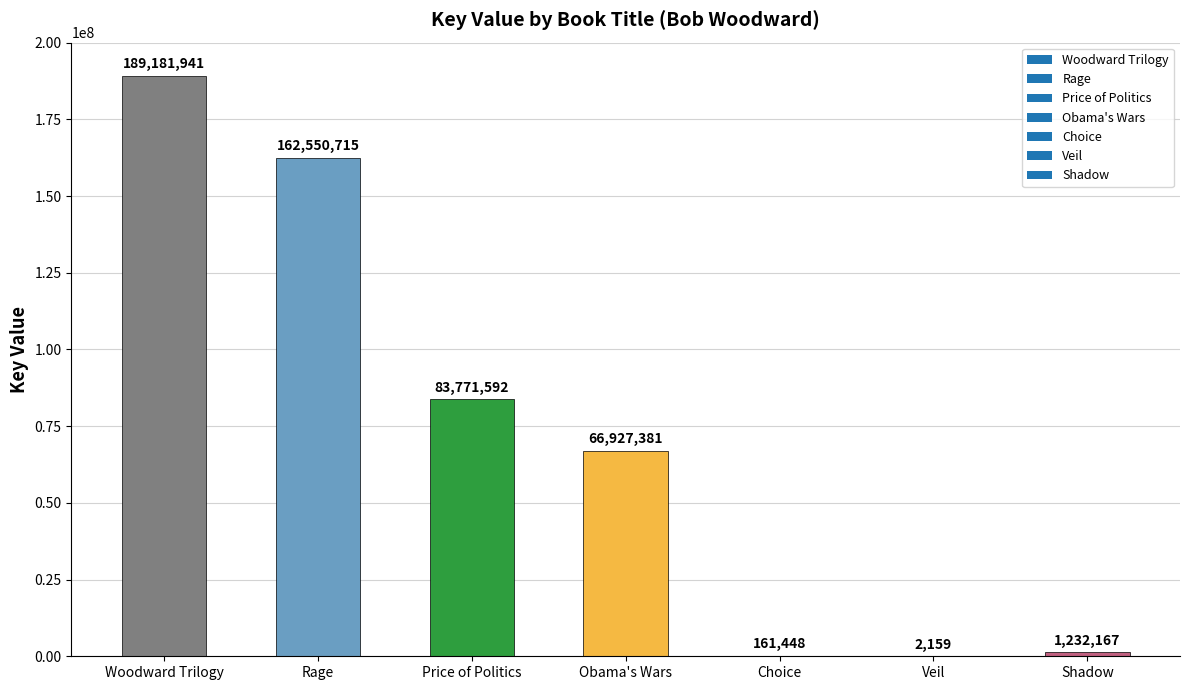

Which has a higher value, Veil or Woodward Trilogy?

Woodward Trilogy